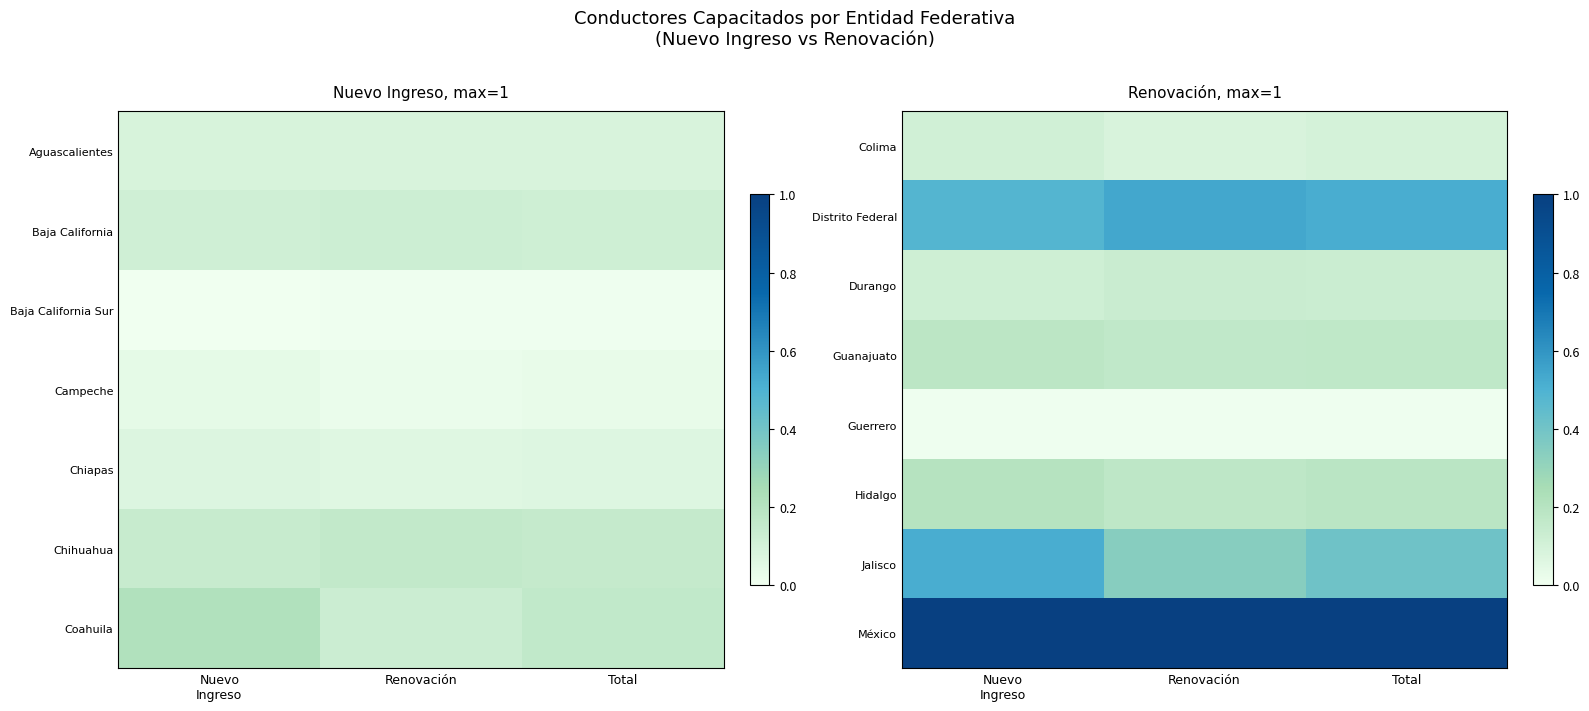

At Total, list the series in order from smallest to largest.

Guerrero, Colima, Durango, Guanajuato, Hidalgo, Jalisco, Distrito Federal, México